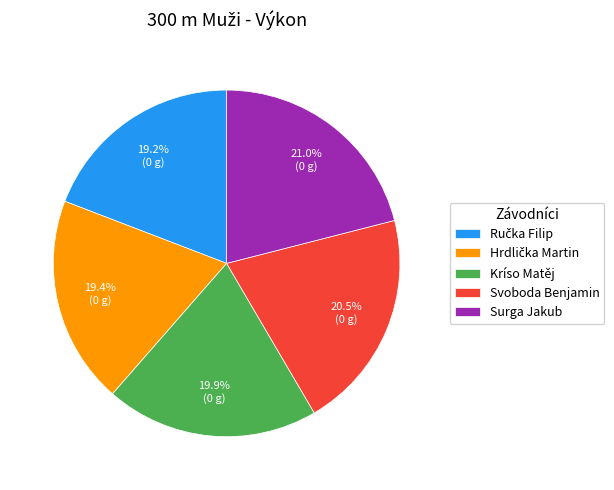

How much of the chart is everything except Surga Jakub?

79.0%